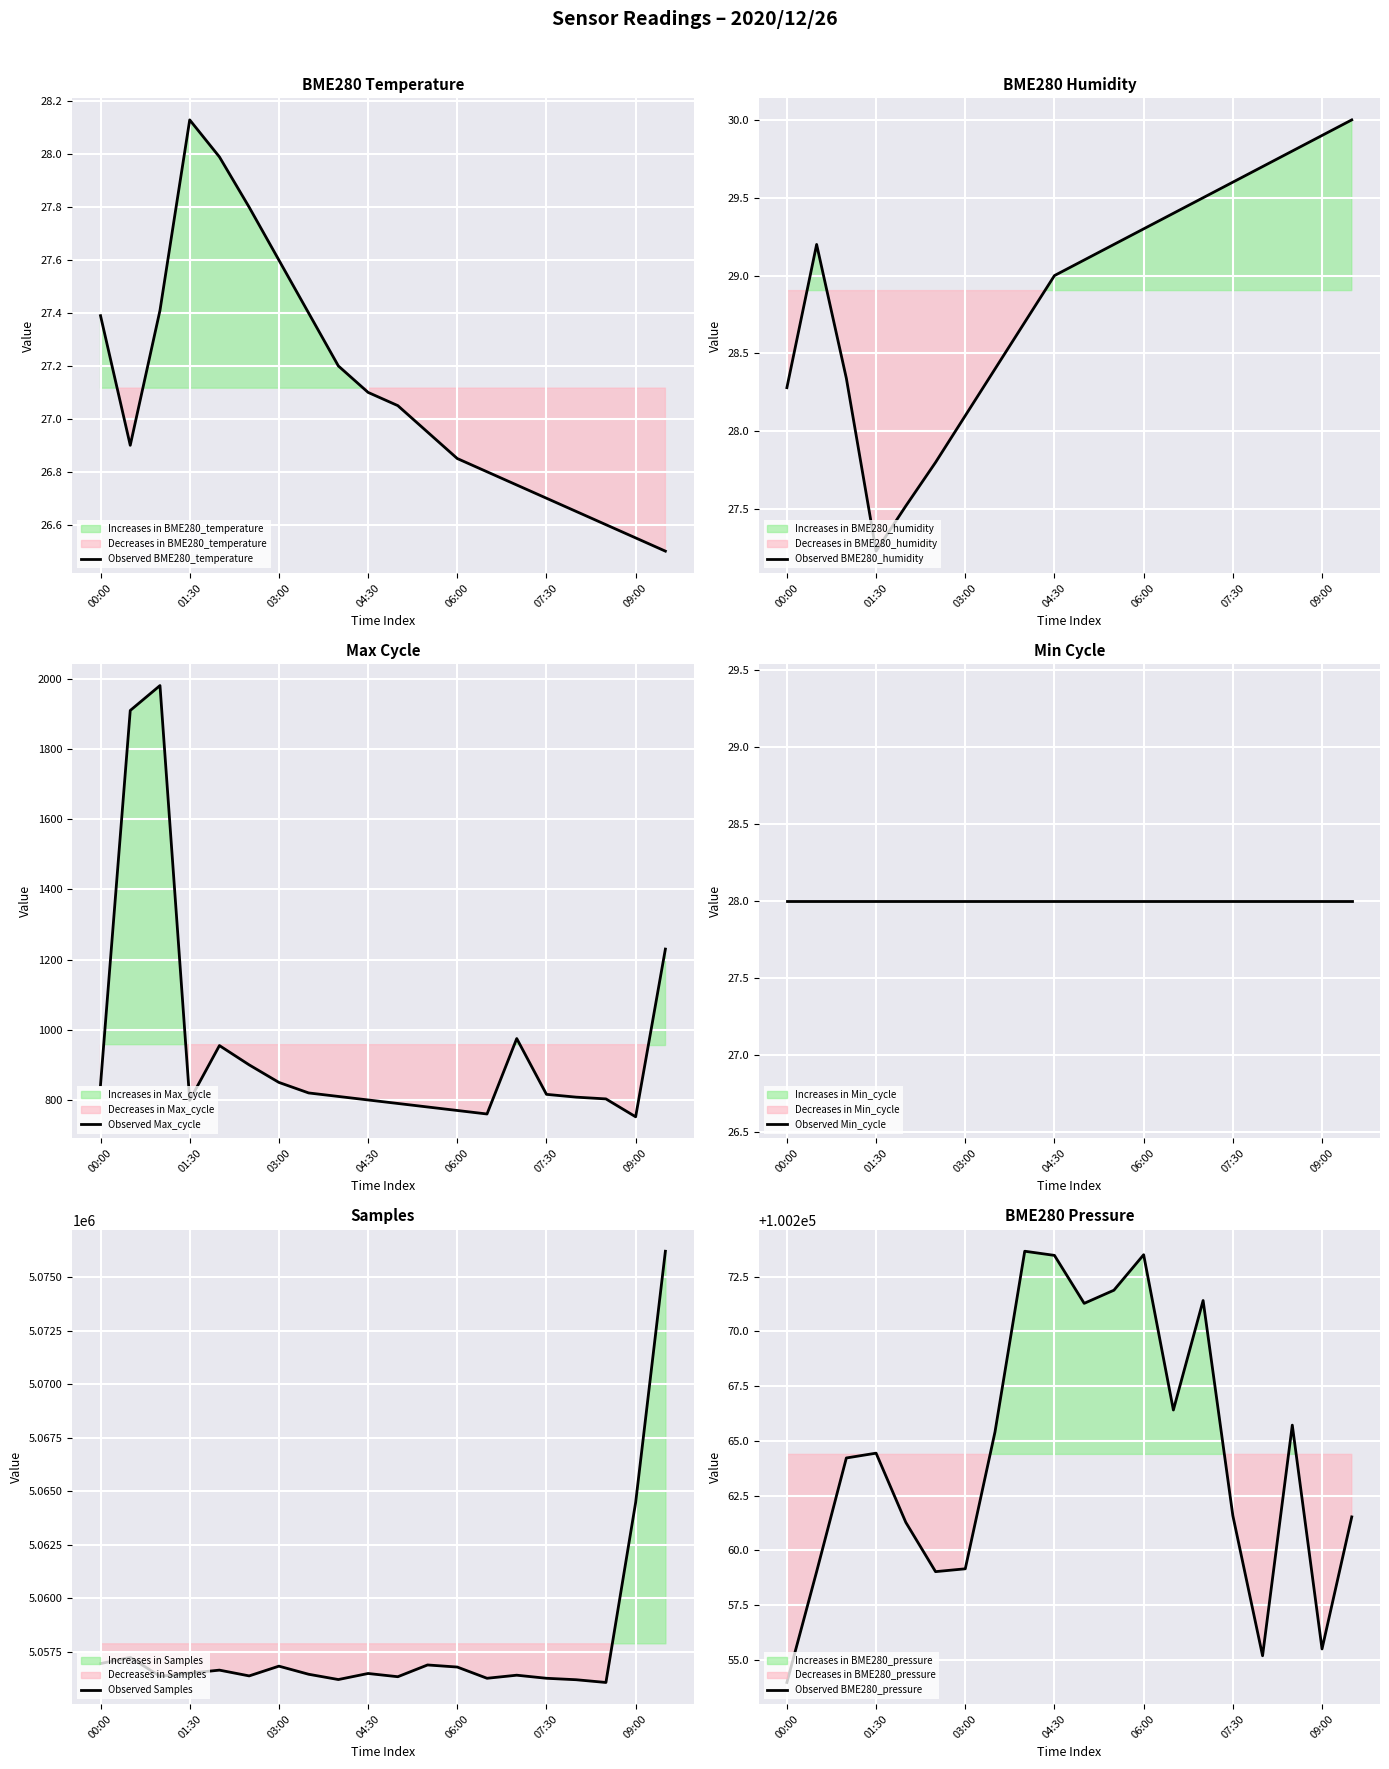

What is the difference between the maximum and minimum values in the Observed Samples series?

20168